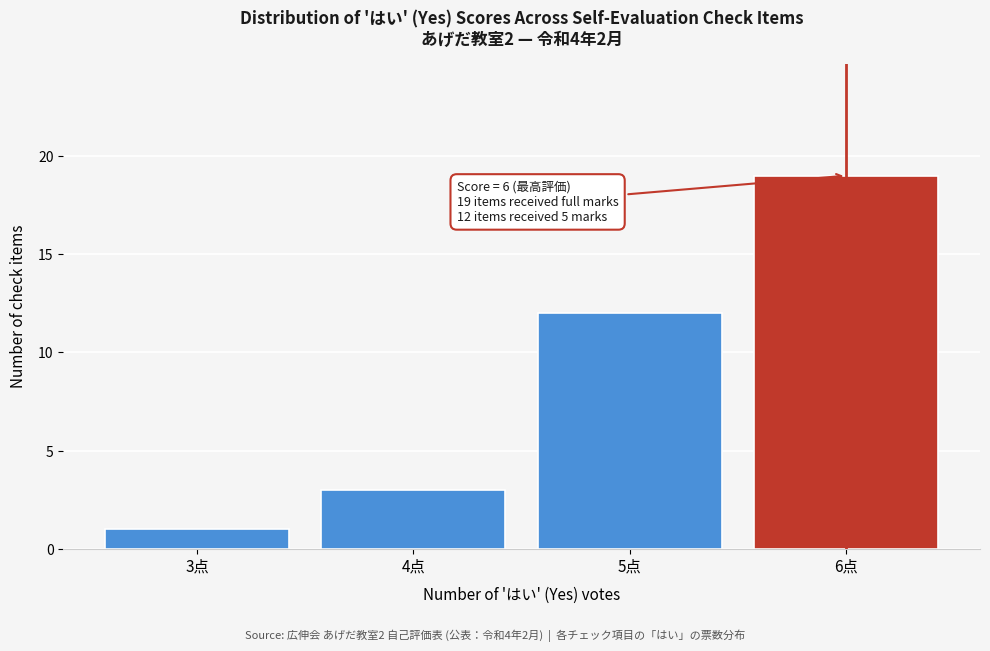

Reading left to right, transcribe all the data shown in this chart.

1	3	12	19